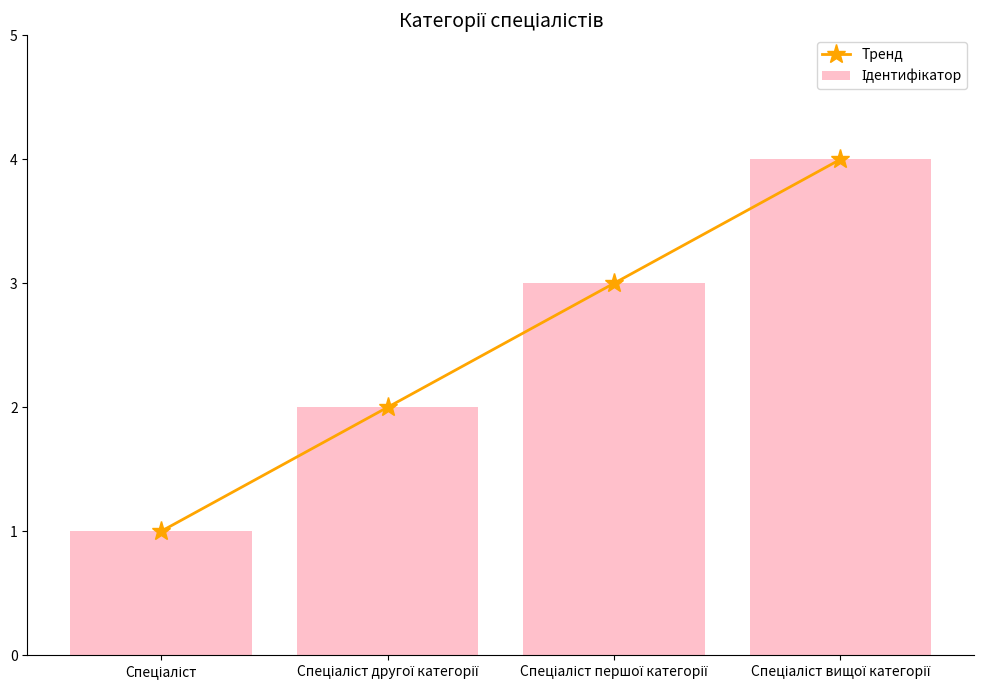

The value of Тренд at Спеціаліст першої категорії is 3. True or false?

True